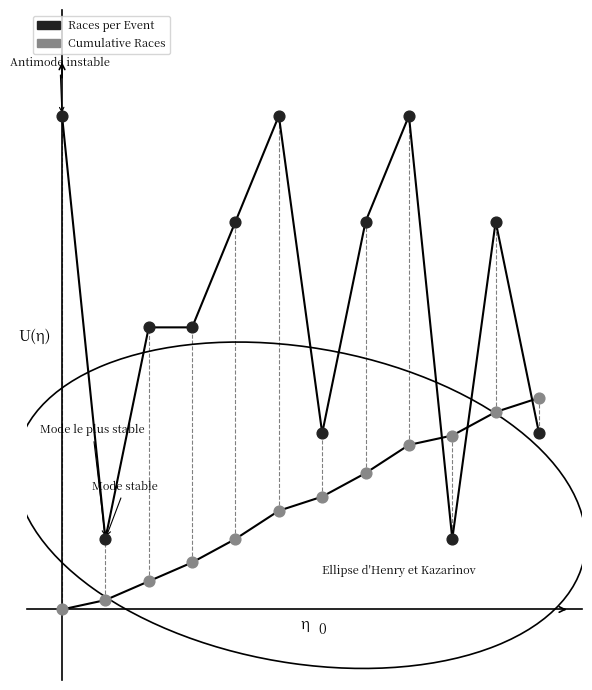

At which category is the sum across all series the highest?

8